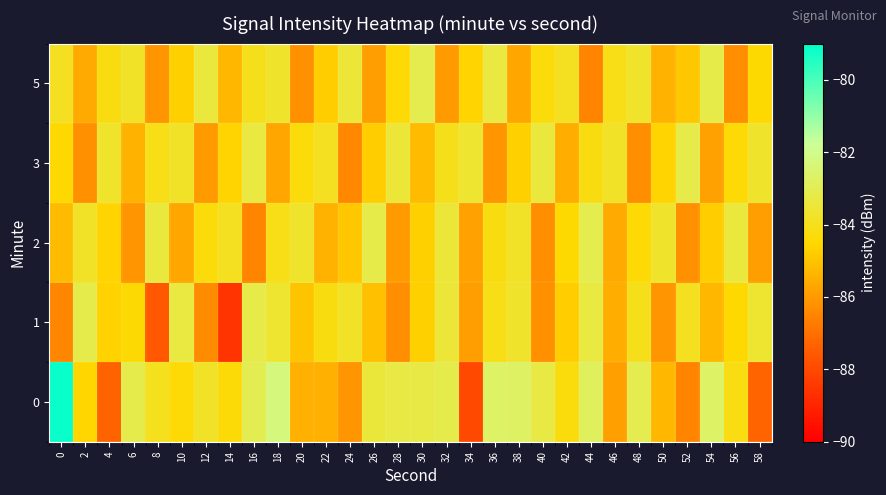

Rank the series by their maximum value, from highest to lowest.

row_0, row_2, row_4, row_1, row_3